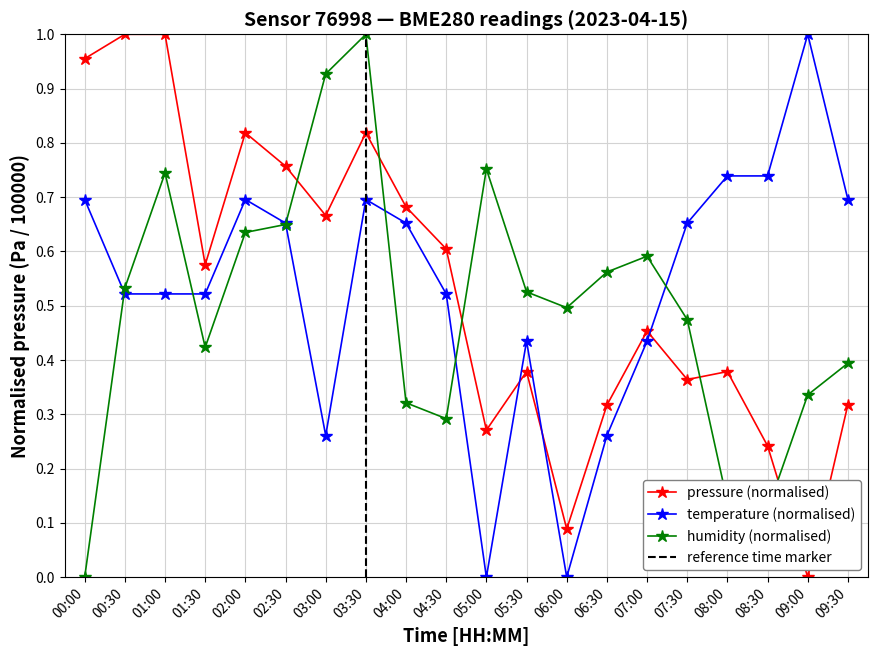

How many times do humidity and pressure cross each other?

5